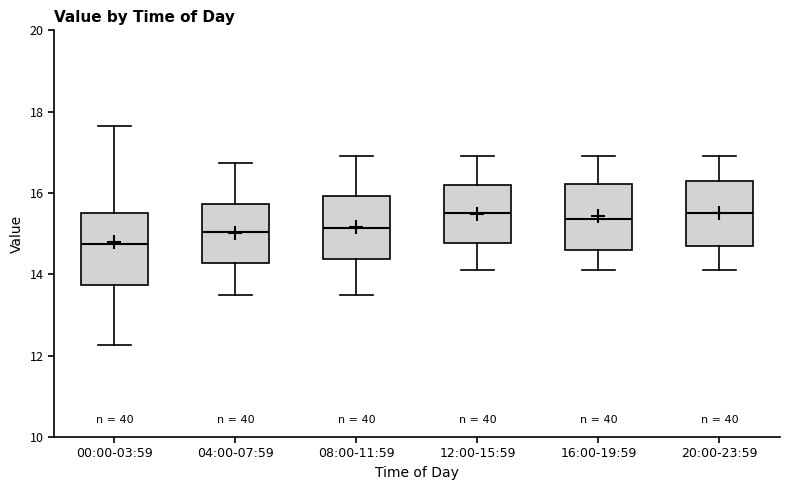

Which box has the lowest median line?

00:00-03:59